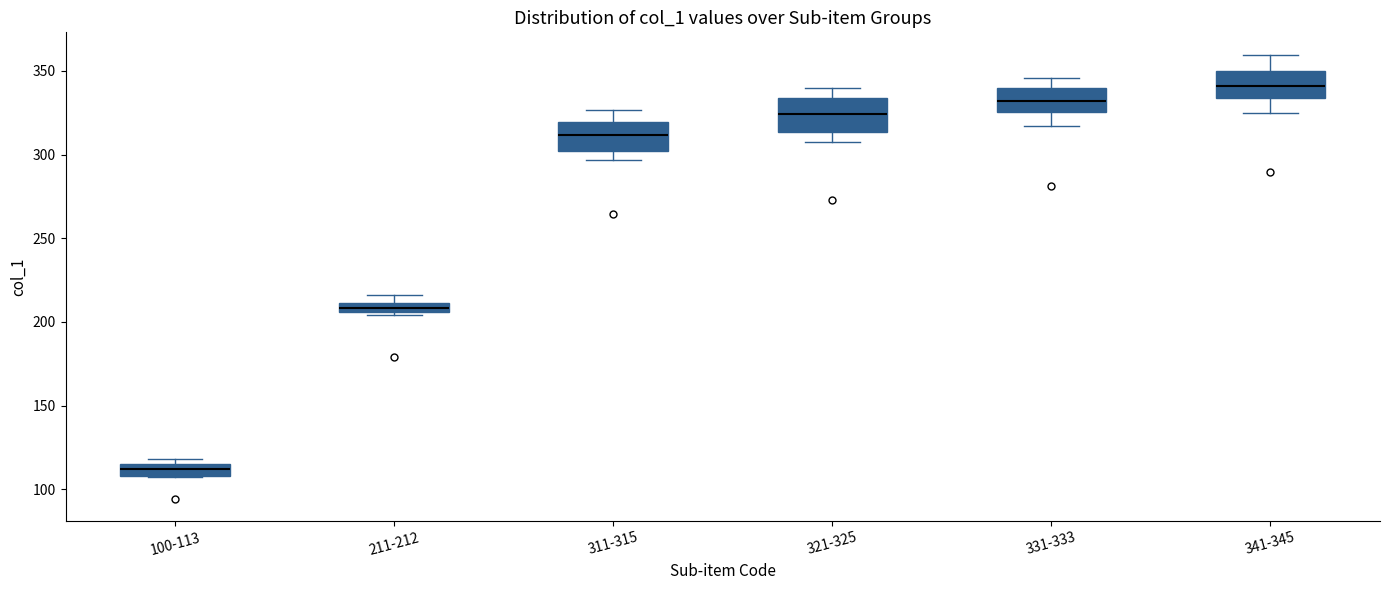

Where does the lower whisker of the box for 311-315 end on the y-axis? The values are not printed on the chart, so give them approximately, as read against the axis.

295